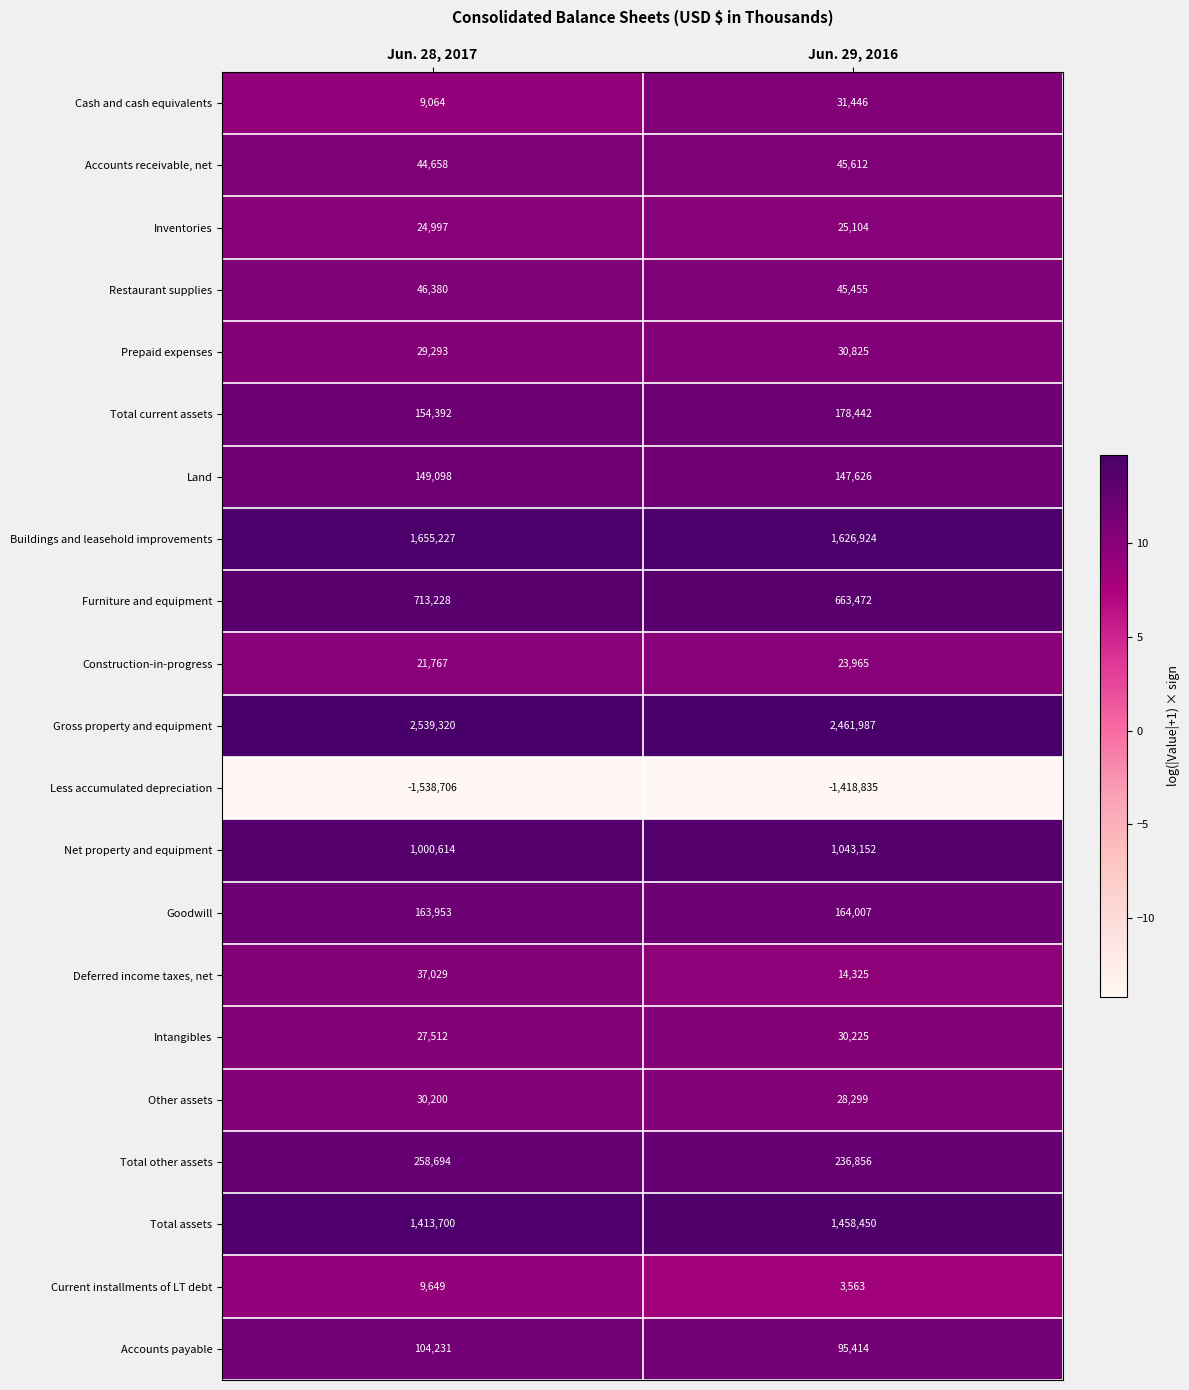

True or false: Land has a value of 197817 at Jun. 29, 2016.

False